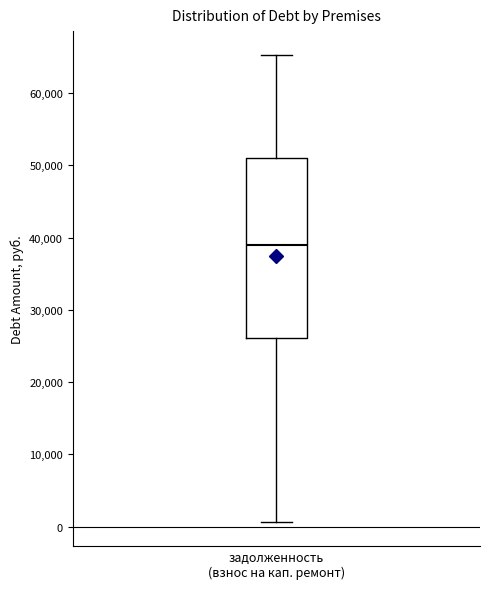

Where does the upper whisker of the box for задолженность (взнос на кап. ремонт) end on the y-axis? The values are not printed on the chart, so give them approximately, as read against the axis.

65000